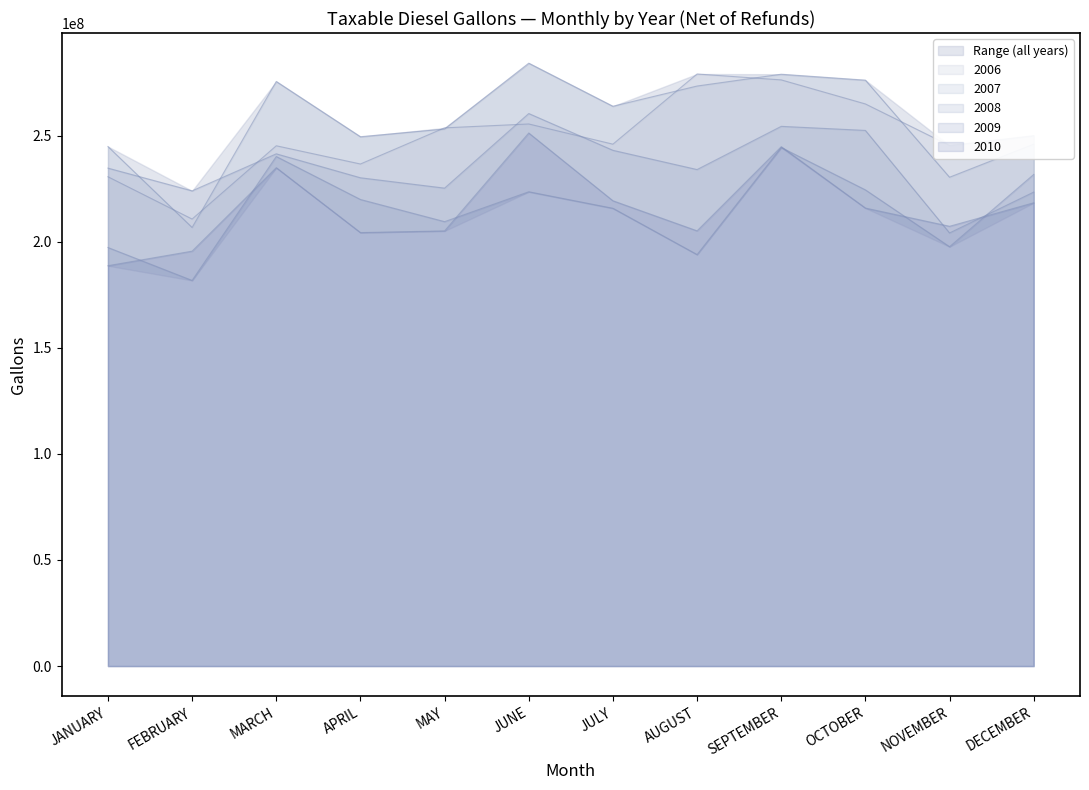

Which series has the largest range (max minus min)?

2007